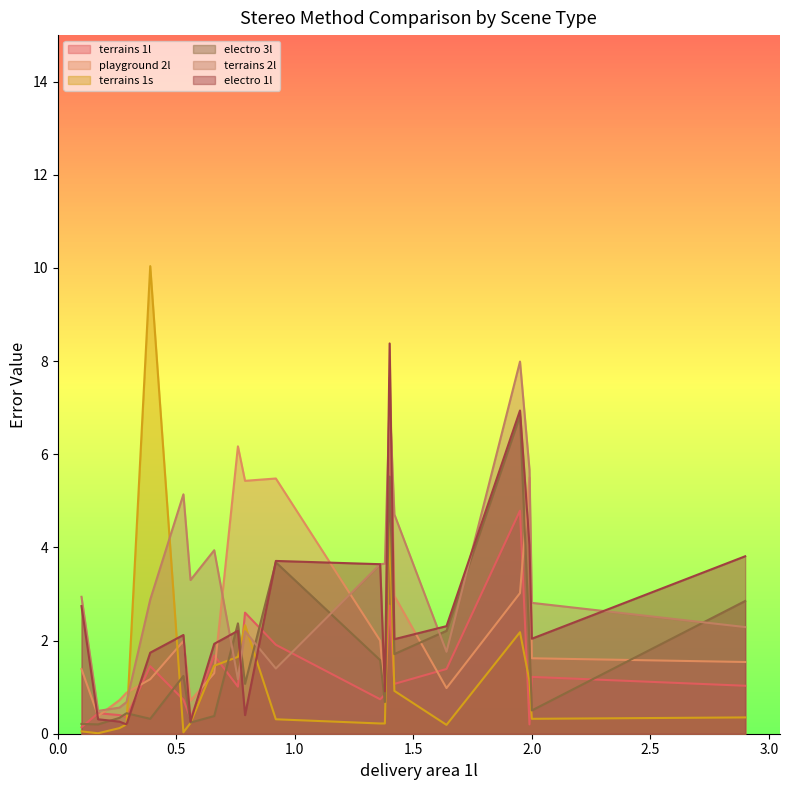

What is the highest value of the electro 1l series?

8.4